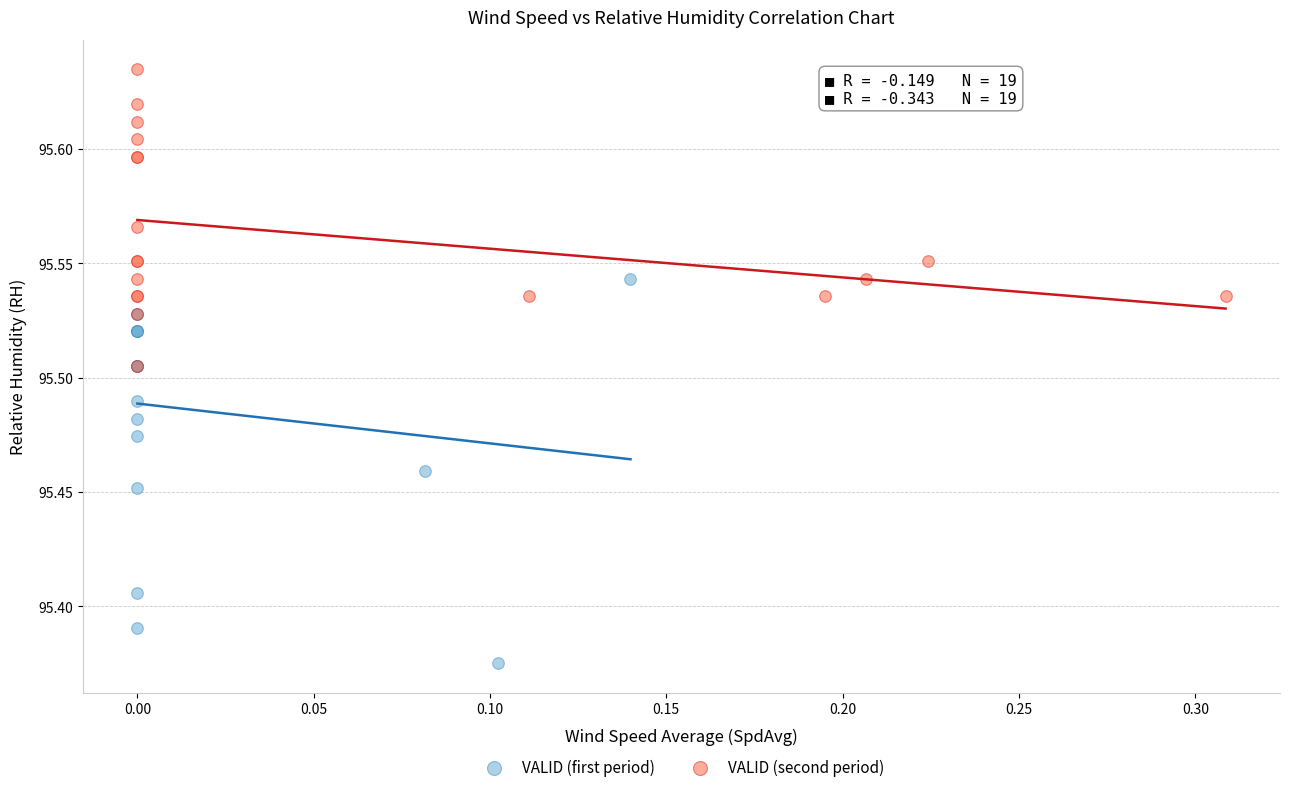

What are all the series names shown in the legend?

VALID (first period), VALID (second period)